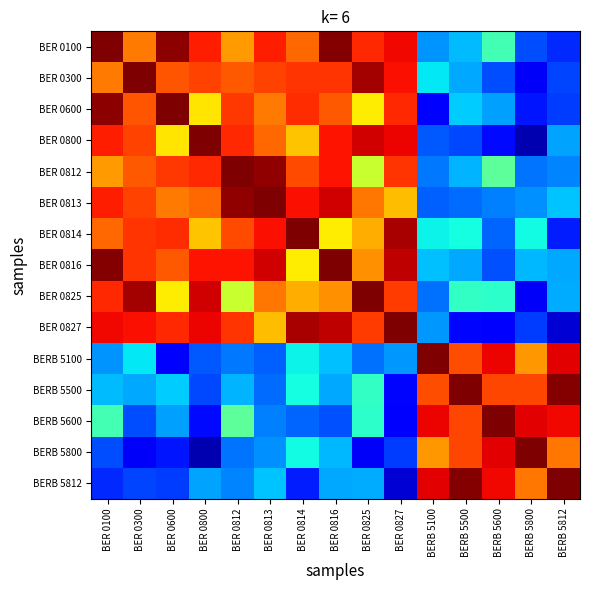

What is the greatest value displayed?

1.0